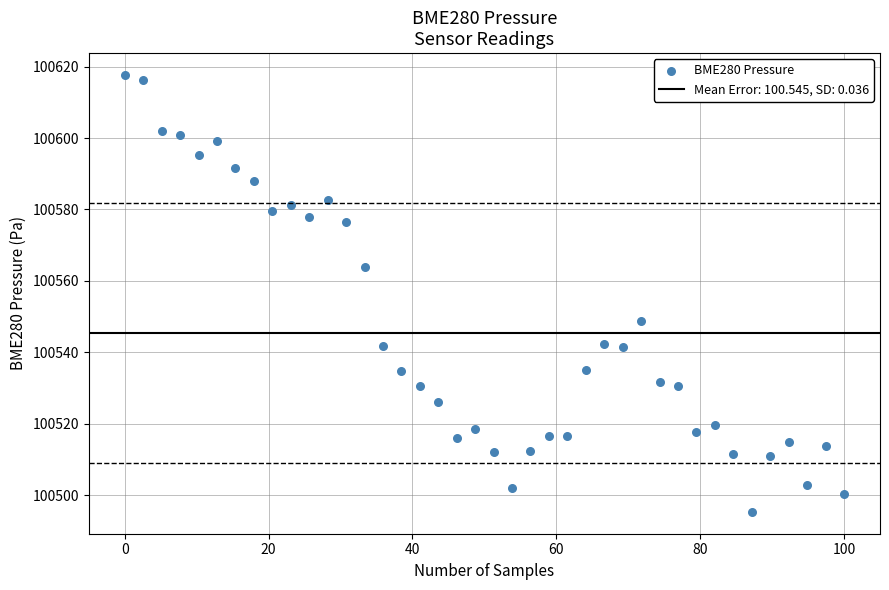

What is the range of Y values (max minus min)?

122.3